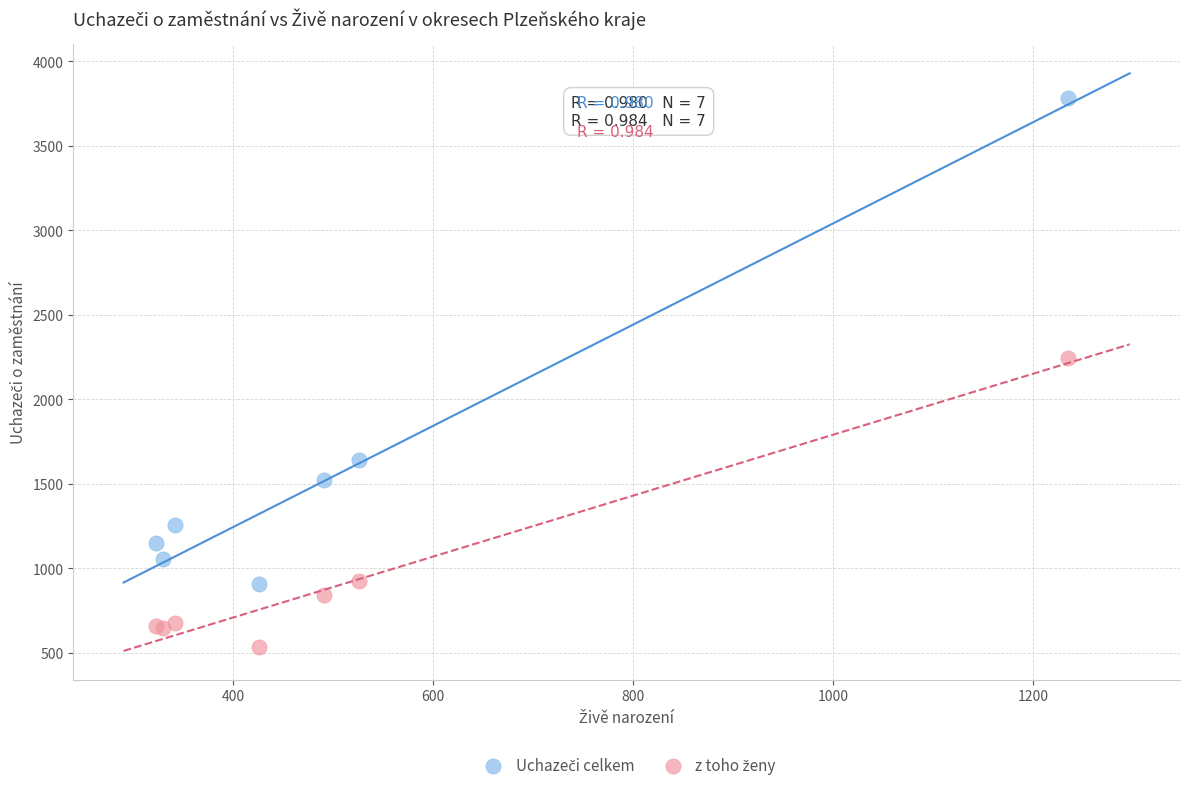

Across all series, what Y value is closest to 2158?

2245